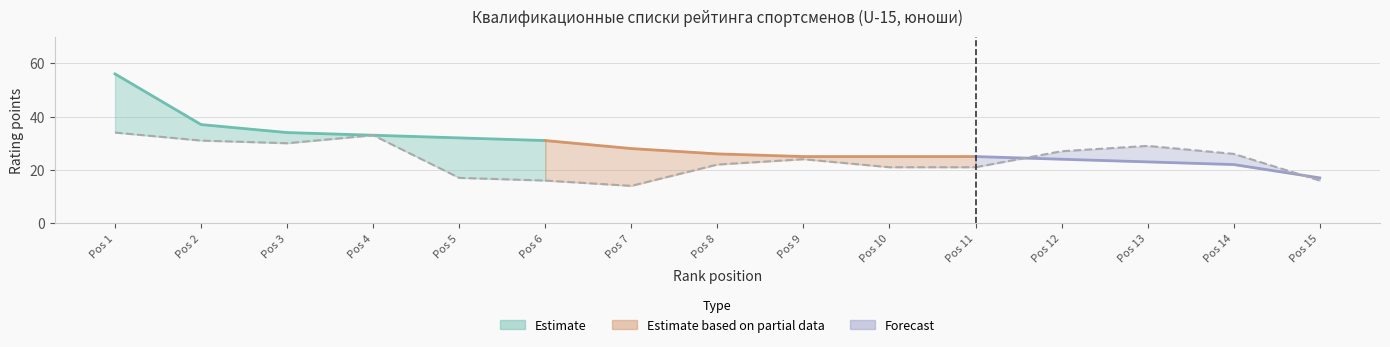

At which label is Rж closest to 36?

2